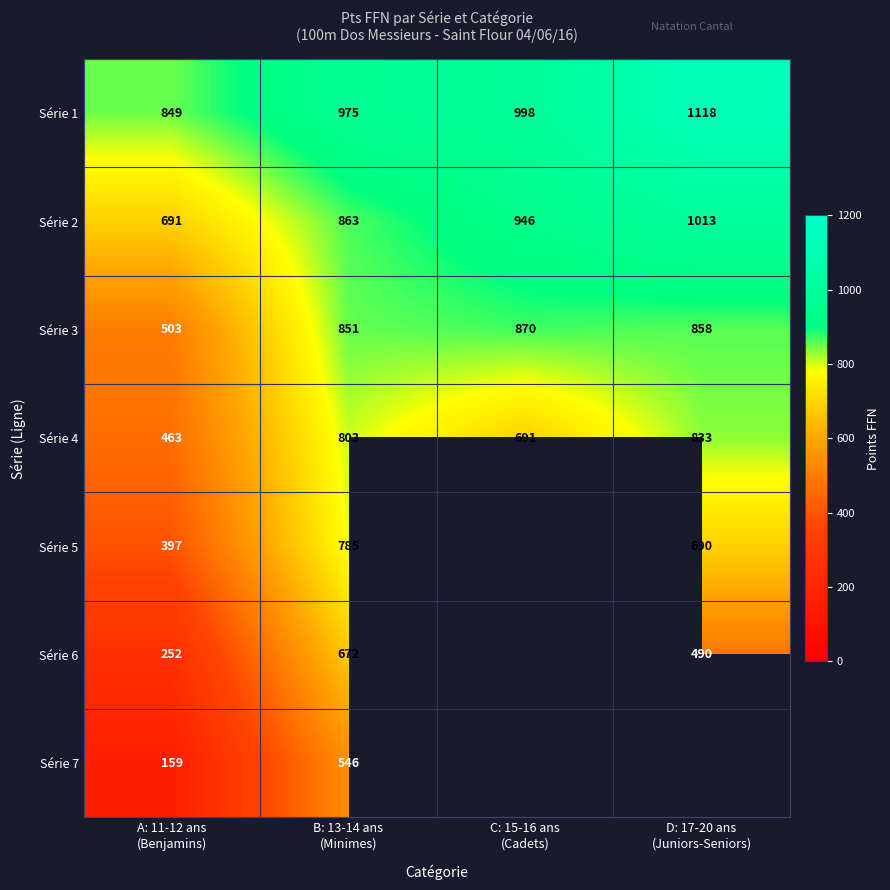

What is the difference between the second highest and second lowest values in the Série 1 series?

23